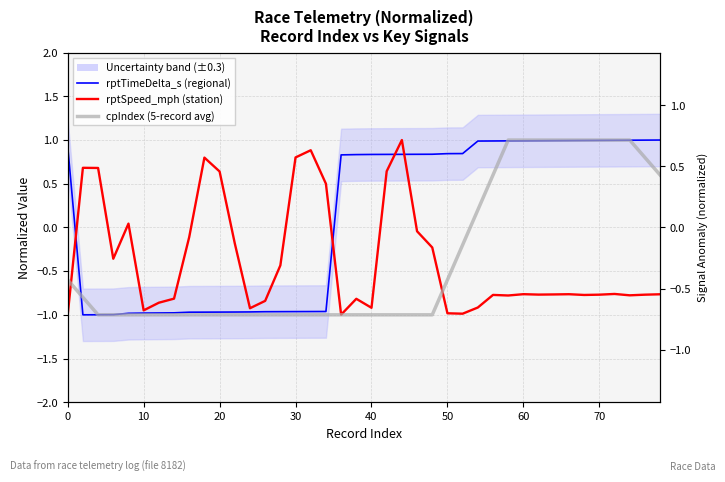

What is the maximum value for cpIndex (5-record avg)?

1.0